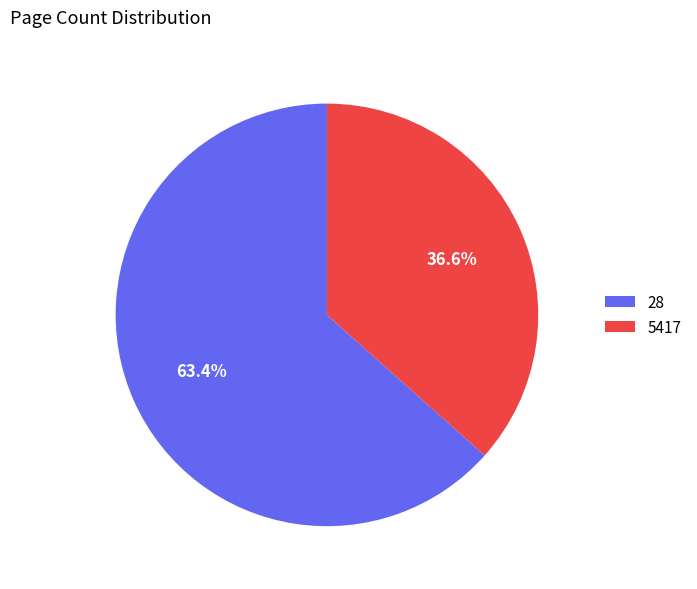

Which category has the smallest portion of the pie?

5417